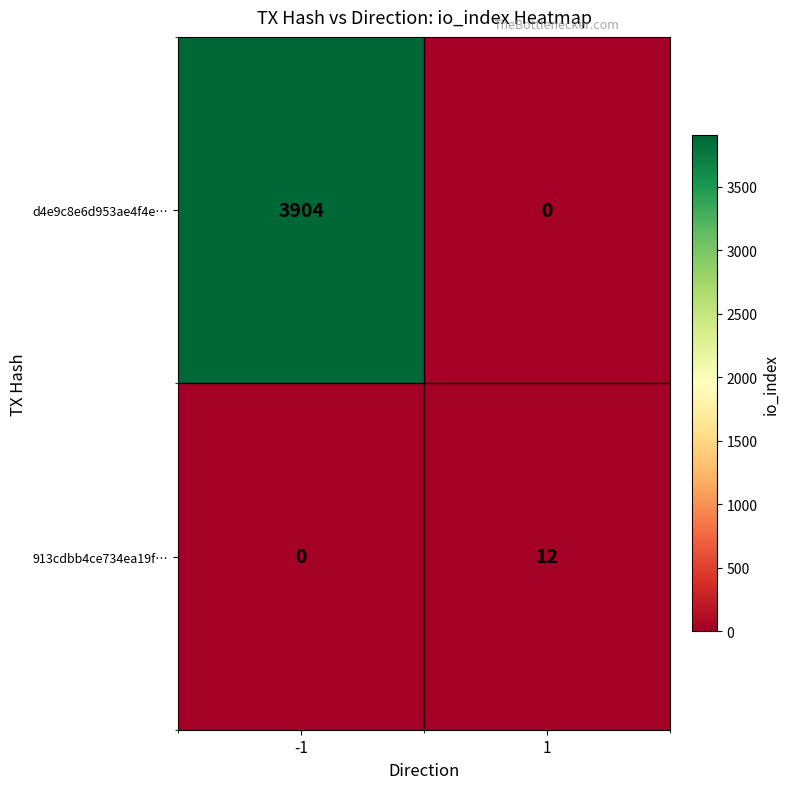

The value of d4e9c8e6d953ae4f4e… at 1 is 0. True or false?

True